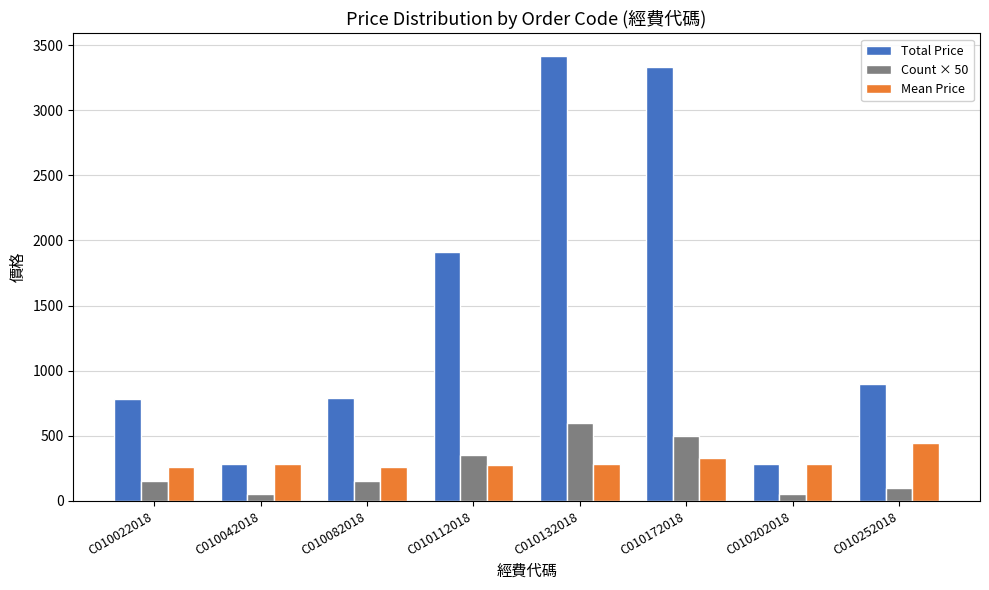

What is the difference between the second highest and second lowest values in the Count × 50 series?

450